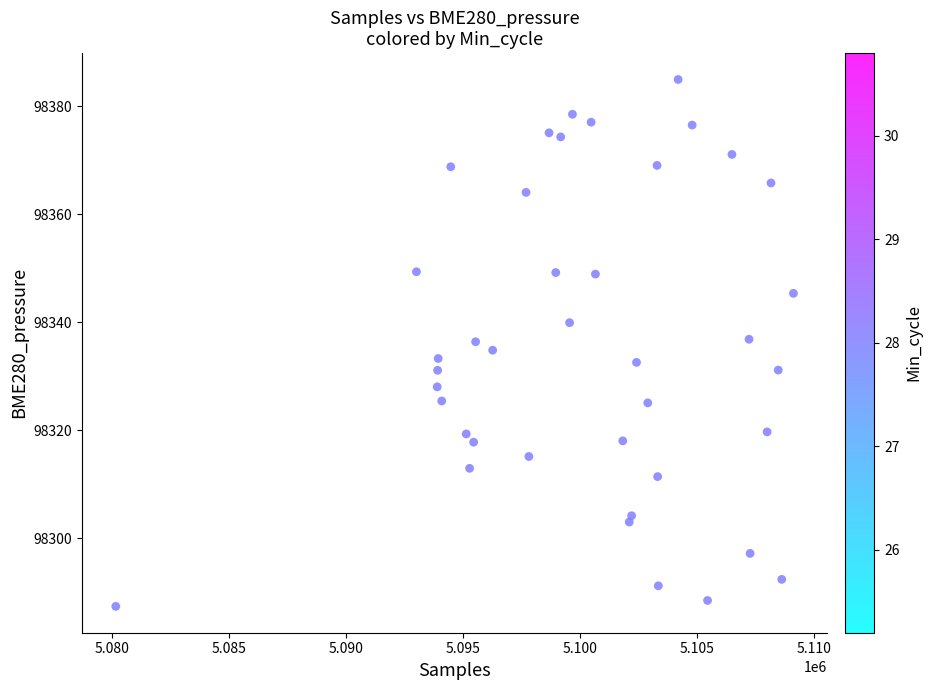

What is the range of Y values (max minus min)?

97.6